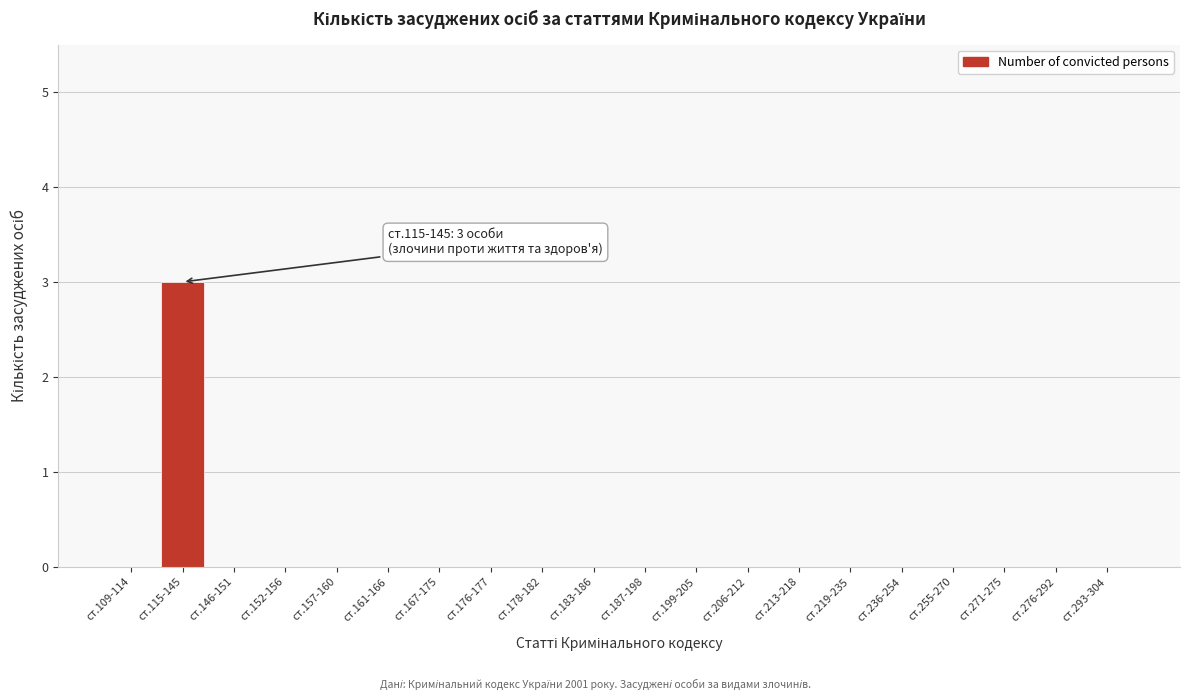

Reading right to left, list all the values displayed in this chart.

ст.293-304=0	ст.276-292=0	ст.271-275=0	ст.255-270=0	ст.236-254=0	ст.219-235=0	ст.213-218=0	ст.206-212=0	ст.199-205=0	ст.187-198=0	ст.183-186=0	ст.178-182=0	ст.176-177=0	ст.167-175=0	ст.161-166=0	ст.157-160=0	ст.152-156=0	ст.146-151=0	ст.115-145=3	ст.109-114=0